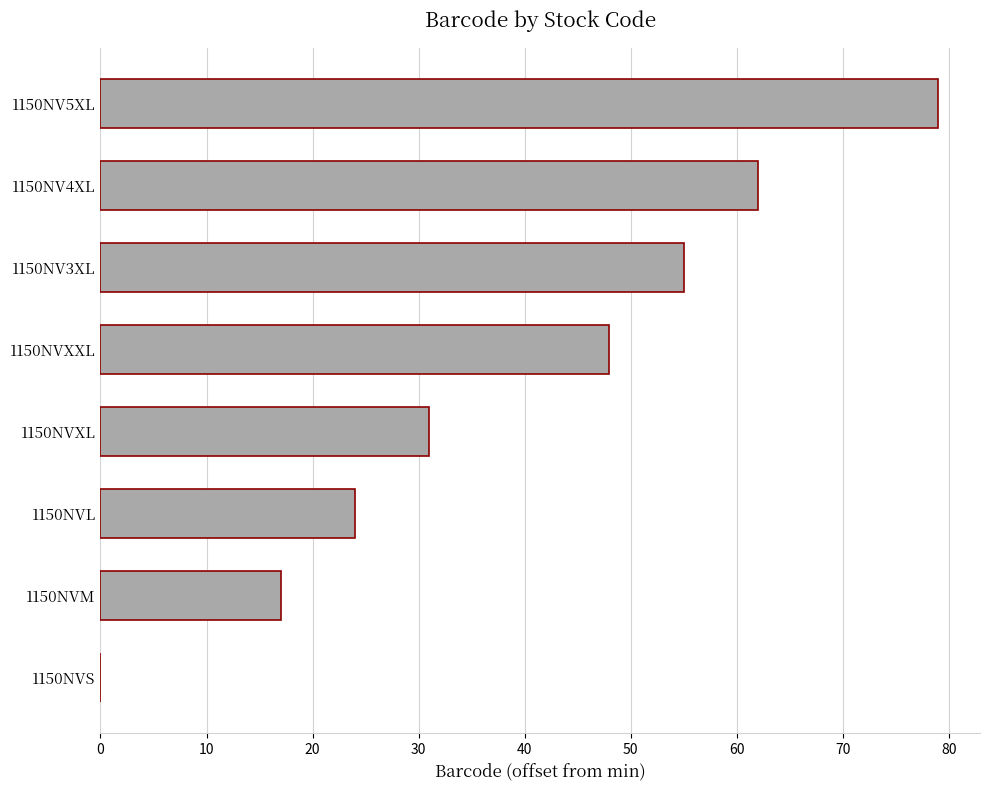

True or false: the data shows 26 at 1150NVXXL.

False